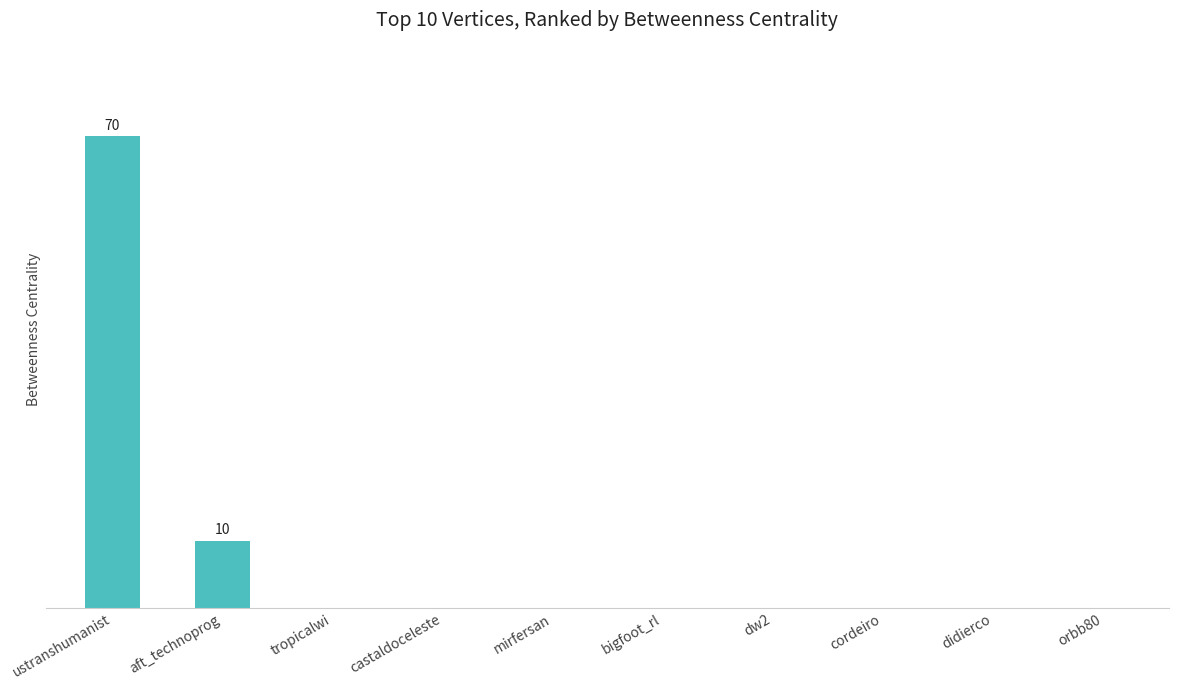

Where is the data nearest to the value 35?

aft_technoprog